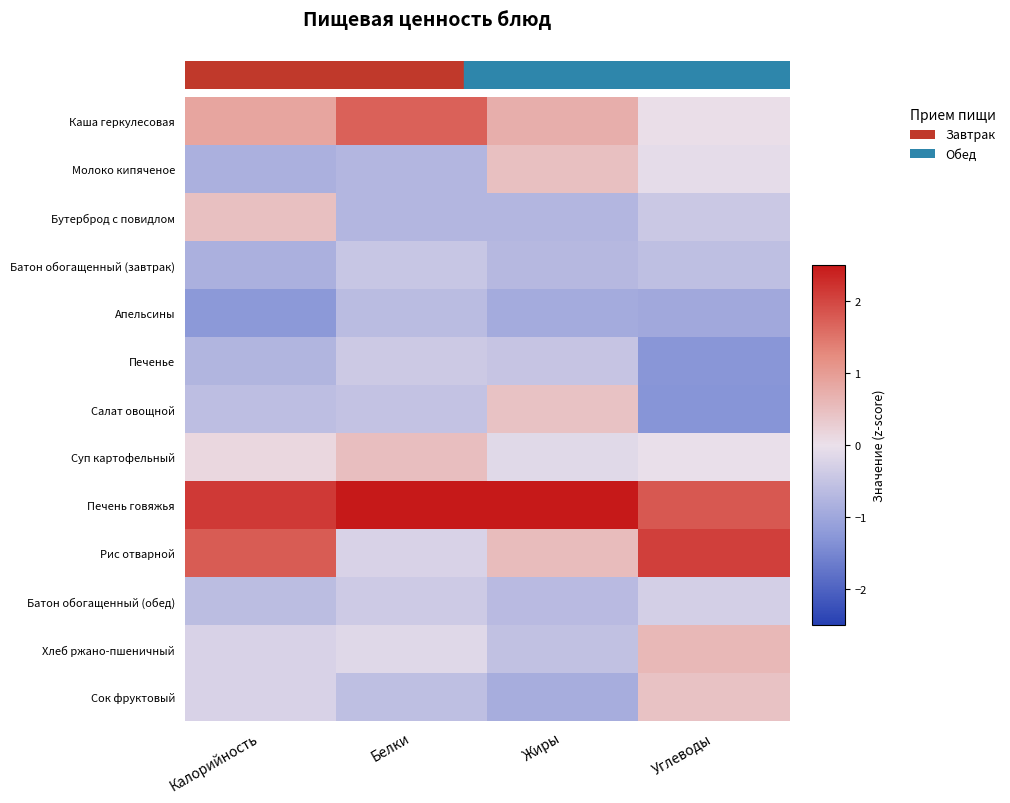

Reading left to right, extract all data points from this chart.

Каша геркулесовая: Калорийность=0.9	Белки=1.7	Жиры=0.7	Углеводы=0.0
Молоко кипяченое: Калорийность=-0.8	Белки=-0.7	Жиры=0.5	Углеводы=-0.1
Бутерброд с повидлом: Калорийность=0.5	Белки=-0.7	Жиры=-0.7	Углеводы=-0.4
Батон обогащенный (завтрак): Калорийность=-0.8	Белки=-0.5	Жиры=-0.7	Углеводы=-0.6
Апельсины: Калорийность=-1.2	Белки=-0.6	Жиры=-0.9	Углеводы=-1.0
Печенье: Калорийность=-0.7	Белки=-0.4	Жиры=-0.5	Углеводы=-1.3
Салат овощной: Калорийность=-0.6	Белки=-0.5	Жиры=0.4	Углеводы=-1.3
Суп картофельный: Калорийность=0.1	Белки=0.5	Жиры=-0.1	Углеводы=-0.0
Печень говяжья: Калорийность=2.1	Белки=2.7	Жиры=2.8	Углеводы=1.8
Рис отварной: Калорийность=1.8	Белки=-0.3	Жиры=0.5	Углеводы=2.1
Батон обогащенный (обед): Калорийность=-0.6	Белки=-0.4	Жиры=-0.7	Углеводы=-0.3
Хлеб ржано-пшеничный: Калорийность=-0.3	Белки=-0.2	Жиры=-0.5	Углеводы=0.6
Сок фруктовый: Калорийность=-0.3	Белки=-0.6	Жиры=-0.9	Углеводы=0.4